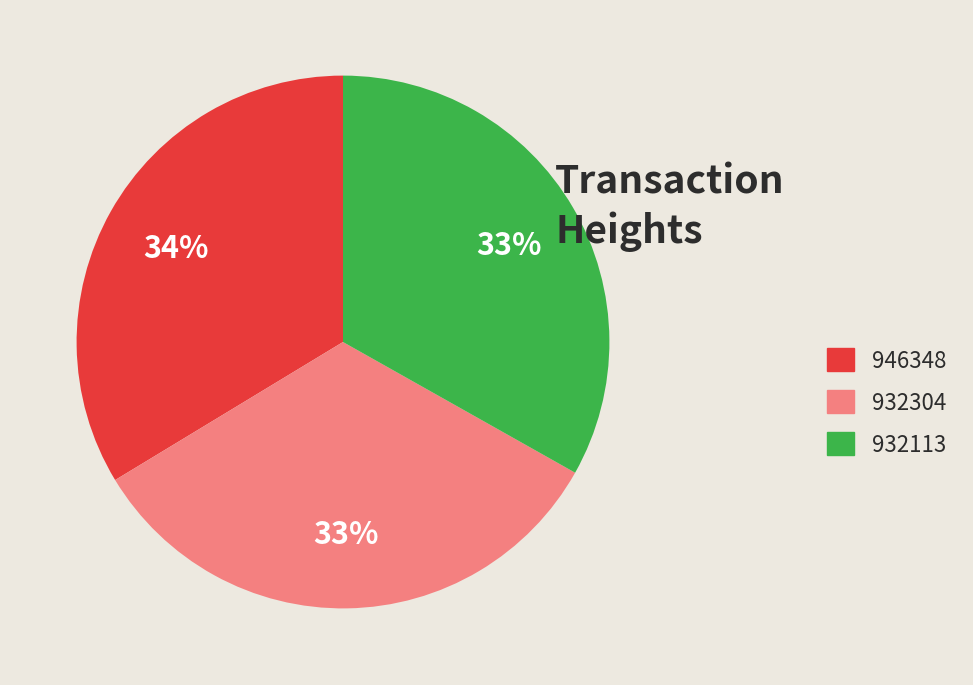

To the nearest percent, what percentage of the pie is 932113?

33%